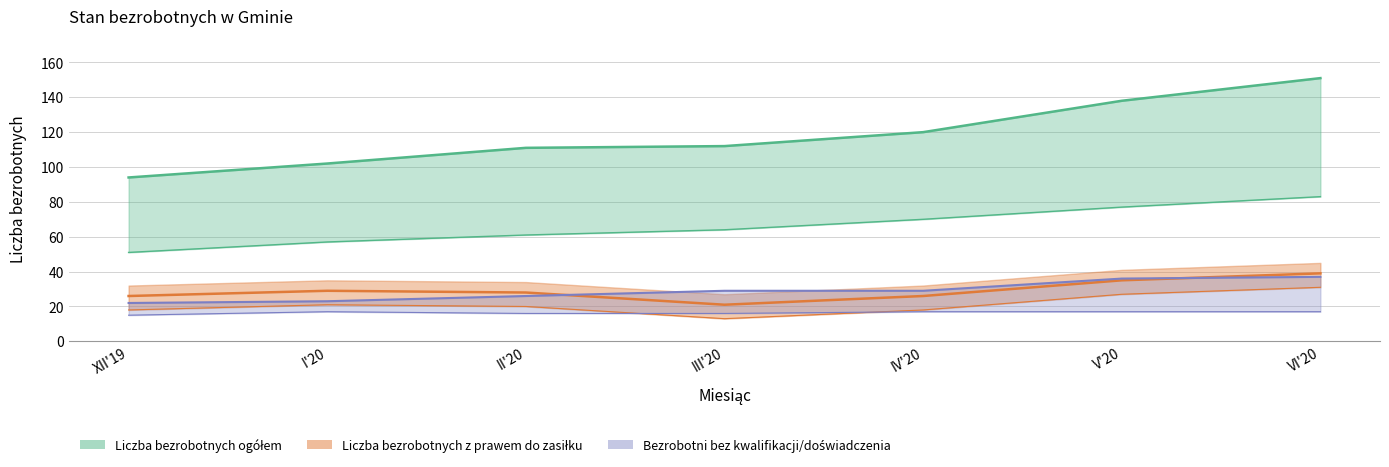

Which category has the highest value in the Liczba bezrobotnych z prawem do zasiłku series?

VI'20